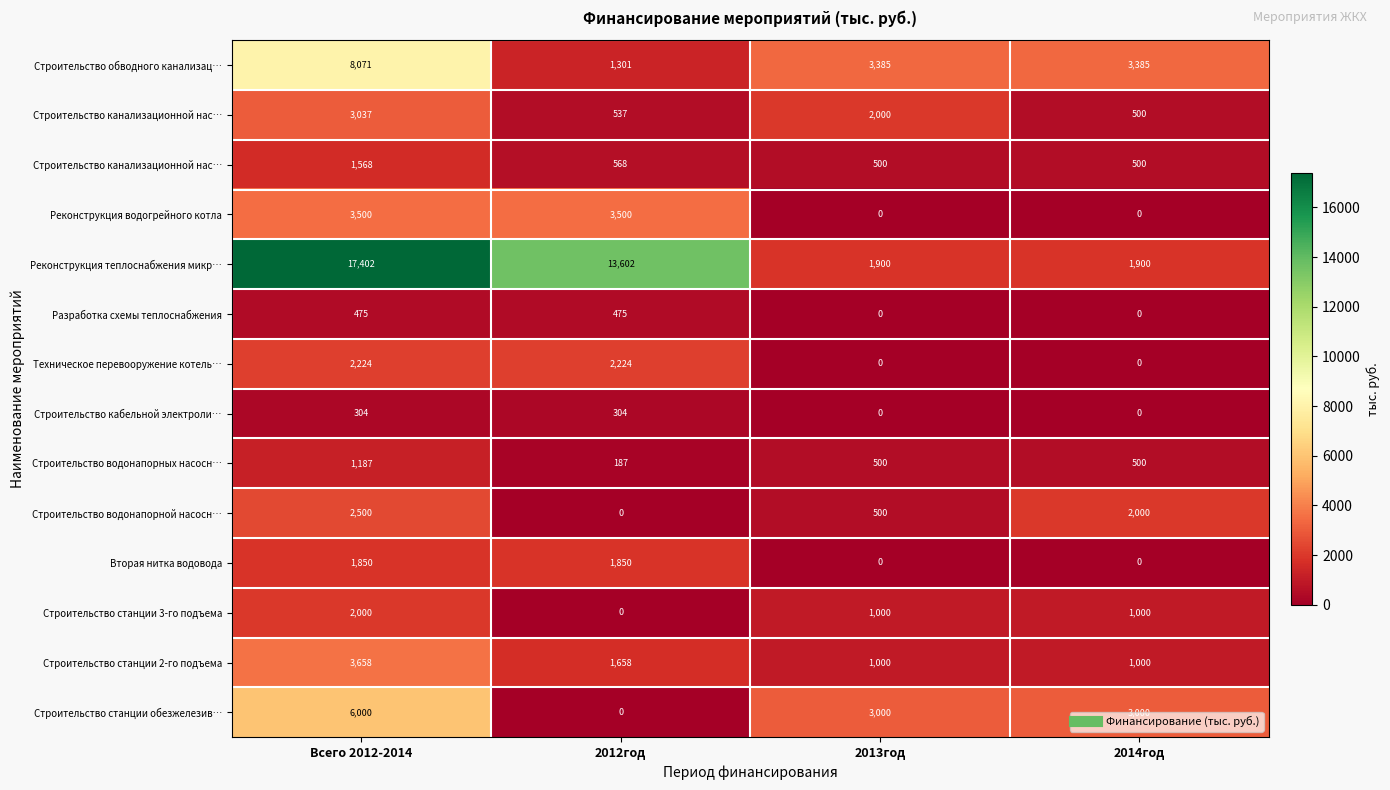

What is the difference between the highest and lowest values at Всего 2012-2014?

17098.0